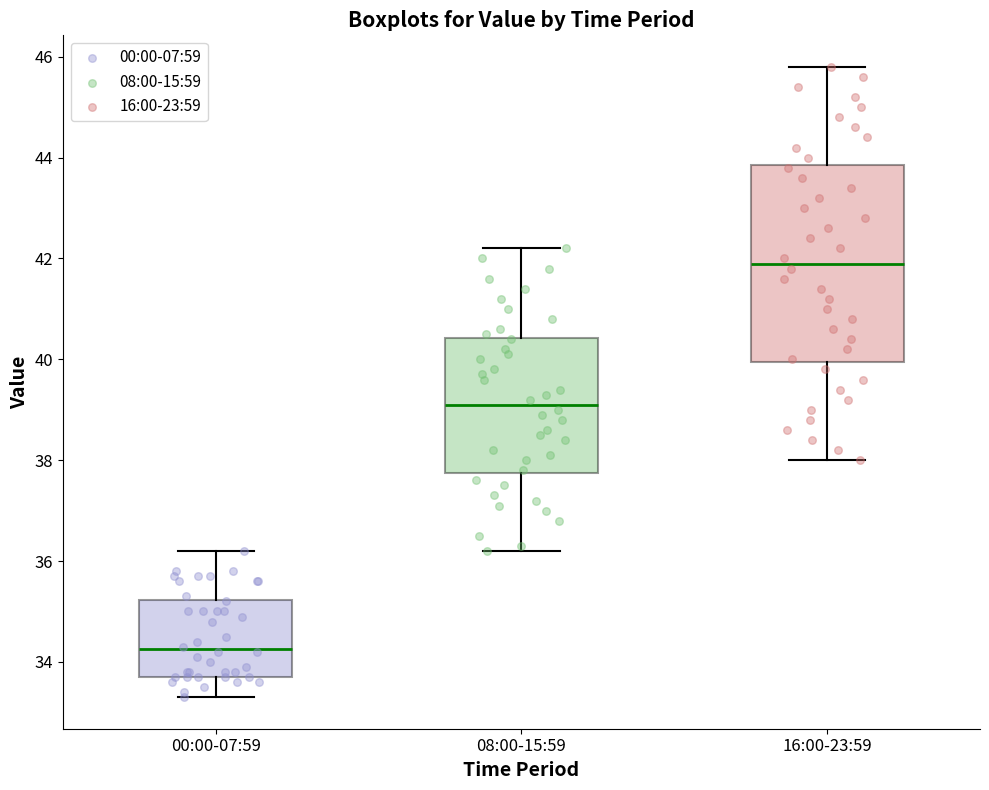

Where is the upper edge of the box for 00:00-07:59 on the y-axis? The values are not printed on the chart, so give them approximately, as read against the axis.

35.2